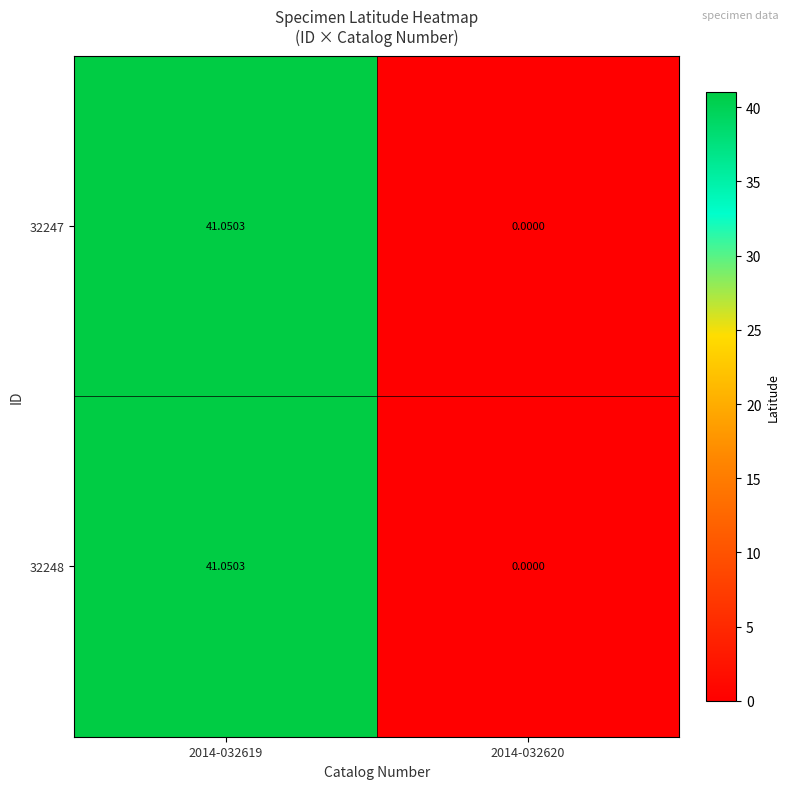

Is the value of 32247 at 2014-032619 greater than the value of 32248 at 2014-032620?

Yes